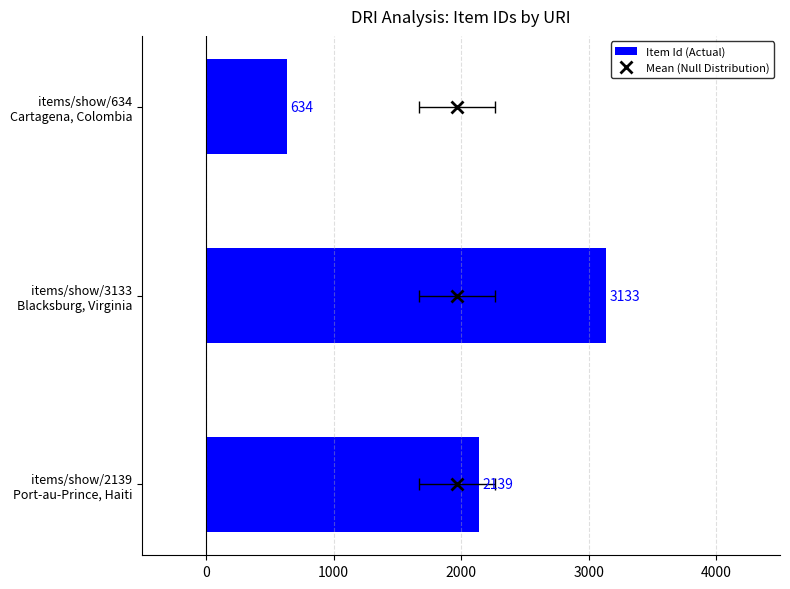

Is it true that the value at items/show/2139 Port-au-Prince, Haiti is 3637?

False